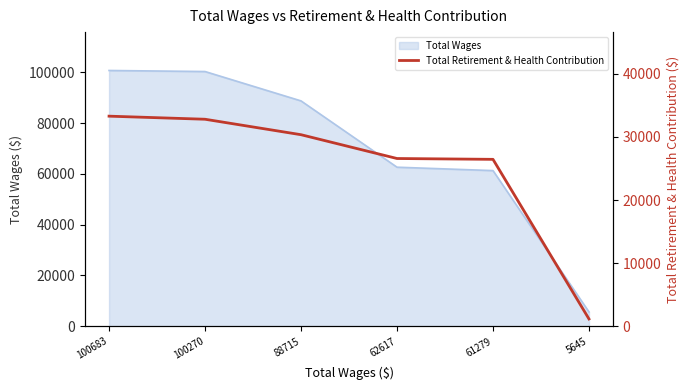

How many data points does each series have?

6